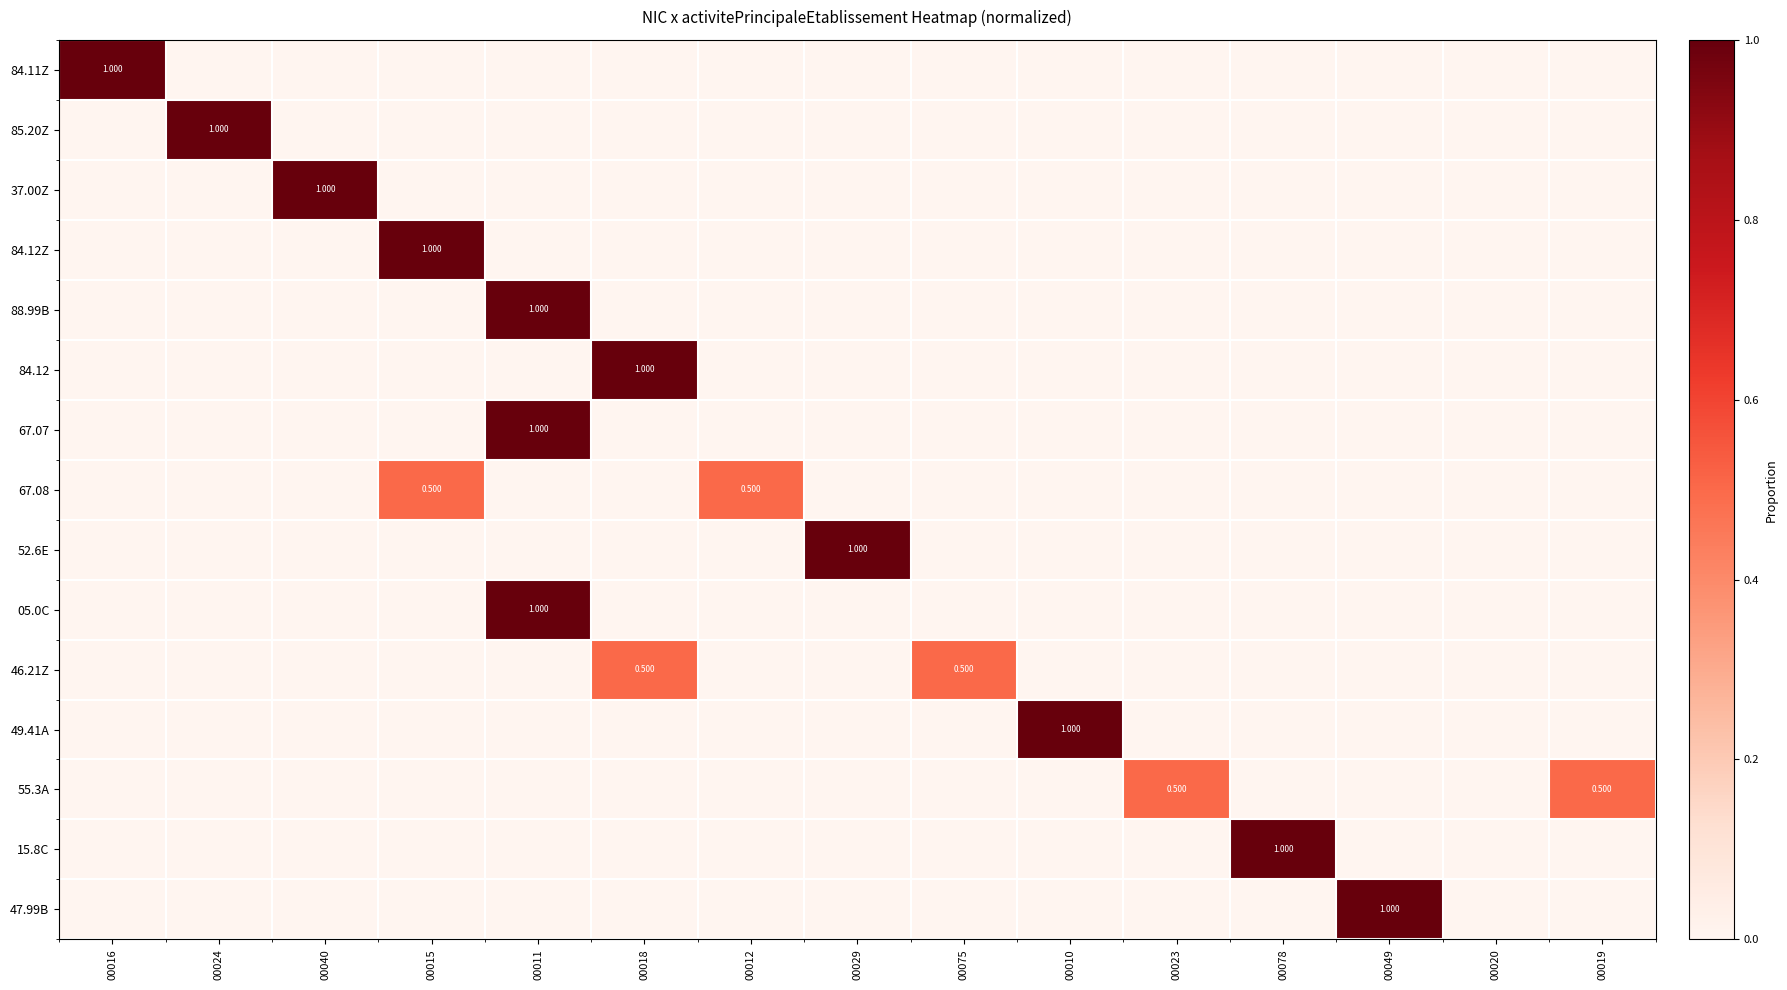

Between 00011 and 00020, which series saw the biggest shift?

88.99B